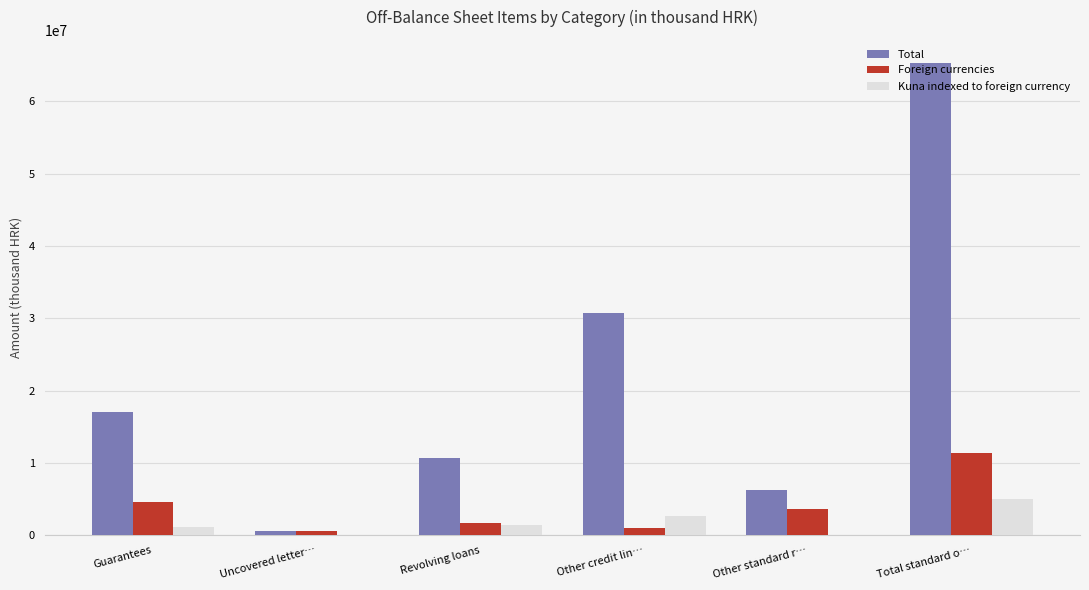

What are all the series names shown in the legend?

Total, Foreign currencies, Kuna indexed to foreign currency